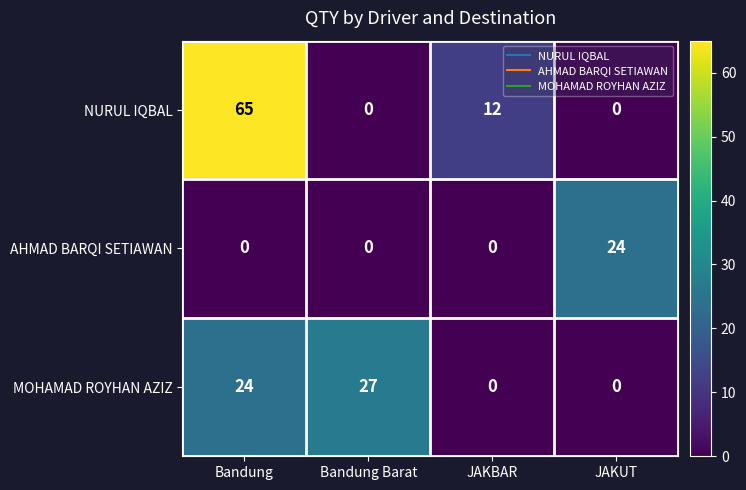

Which series changed the most between Bandung and Bandung Barat?

NURUL IQBAL